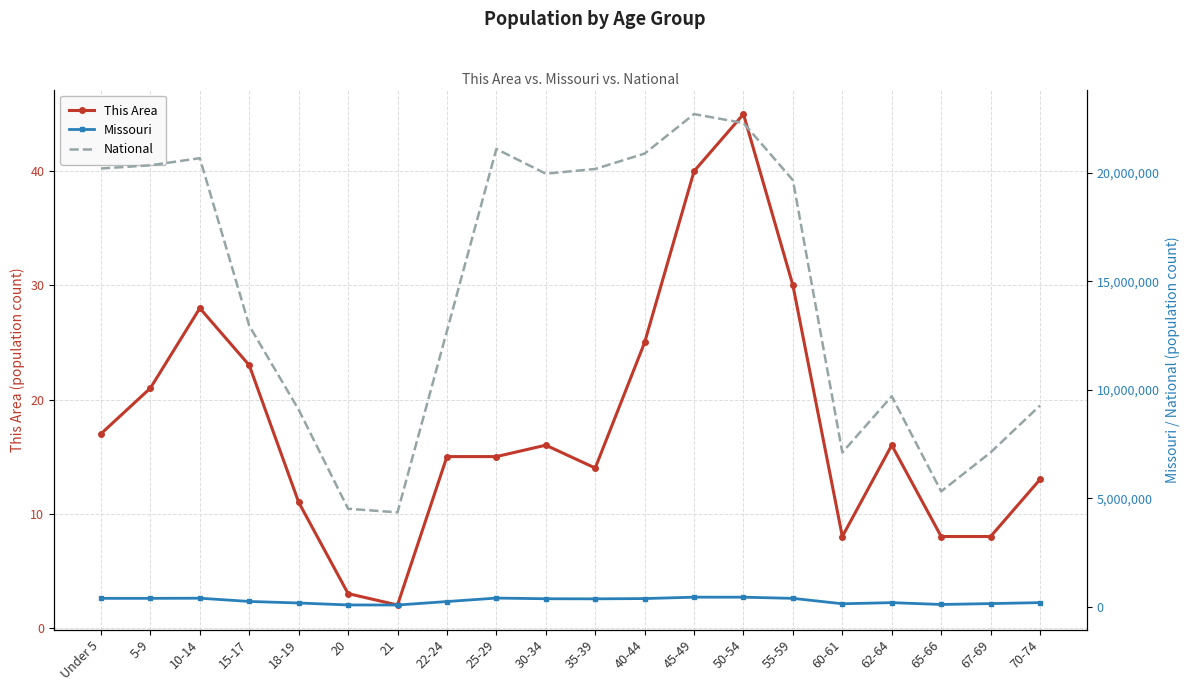

List the labels in order of Missouri value, largest first.

45-49, 50-54, 25-29, 10-14, 5-9, Under 5, 55-59, 40-44, 30-34, 35-39, 15-17, 22-24, 70-74, 62-64, 18-19, 67-69, 60-61, 65-66, 20, 21